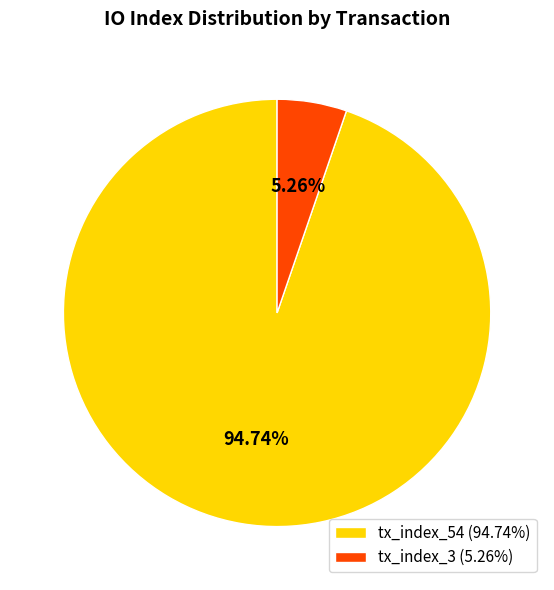

To the nearest percent, what is the combined percentage of tx_index_54 and tx_index_3?

100%